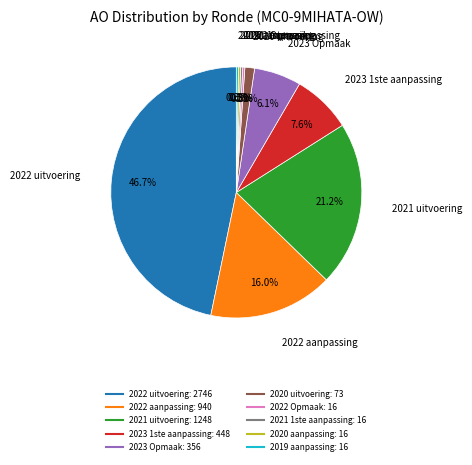

Does any single category account for the majority?

No